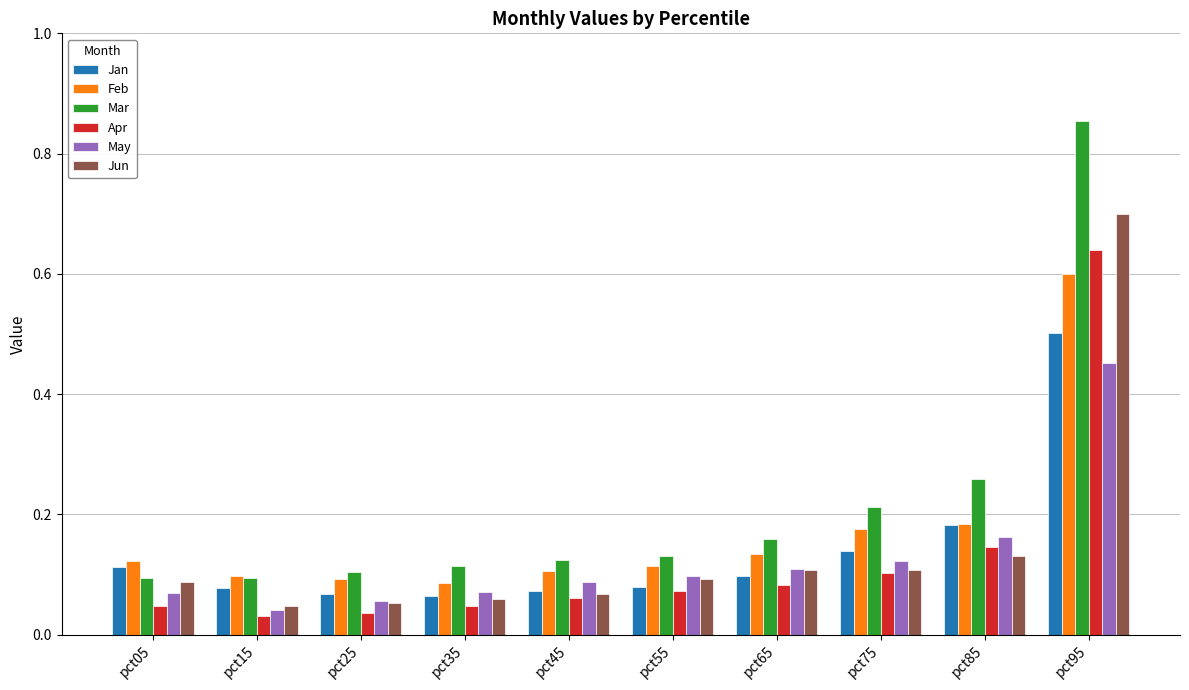

How many bars are there in each group?

6